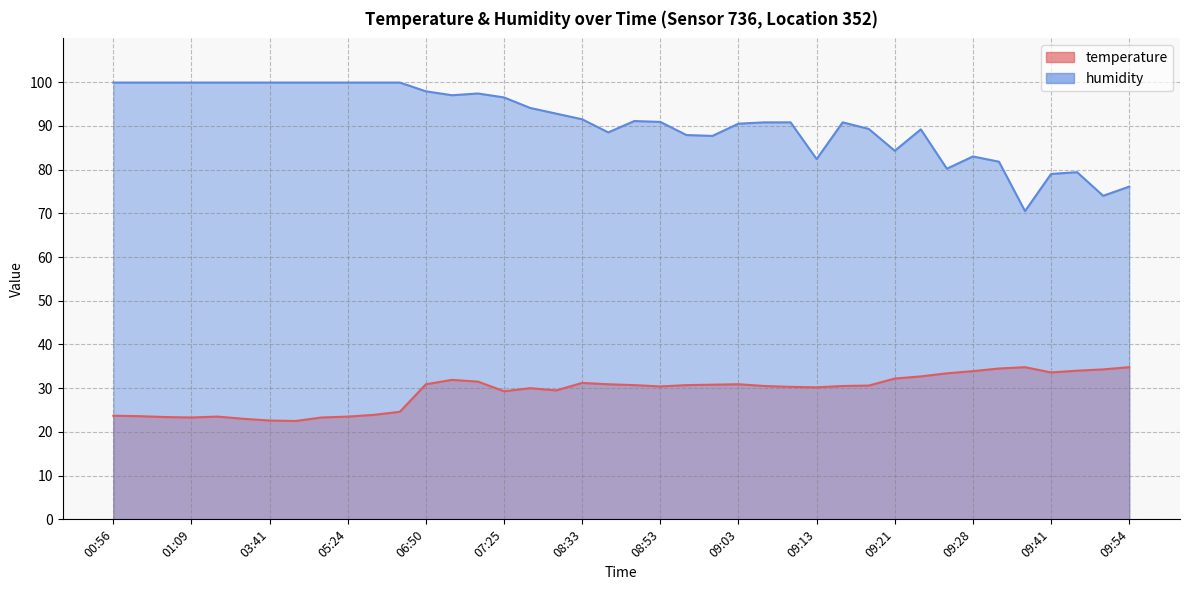

Reading right to left, what are all the values shown in this chart?

temperature: 09:54=34.8	09:49=34.3	09:44=34.0	09:41=33.6	09:34=34.8	09:31=34.5	09:28=33.9	09:26=33.4	09:23=32.7	09:21=32.2	09:18=30.6	09:16=30.5	09:13=30.2	09:10=30.3	09:08=30.5	09:03=30.9	09:01=30.8	08:58=30.7	08:53=30.4	08:51=30.7	08:46=30.9	08:33=31.2	08:16=29.5	07:42=30.0	07:25=29.3	07:07=31.5	07:02=31.9	06:50=30.9	06:16=24.6	05:59=23.9	05:24=23.5	05:07=23.3	04:15=22.5	03:41=22.6	02:49=23.0	01:14=23.5	01:09=23.3	01:06=23.4	00:59=23.6	00:56=23.7
humidity: 09:54=76.1	09:49=74.0	09:44=79.4	09:41=79.0	09:34=70.5	09:31=81.8	09:28=83.0	09:26=80.2	09:23=89.2	09:21=84.3	09:18=89.3	09:16=90.8	09:13=82.4	09:10=90.8	09:08=90.8	09:03=90.5	09:01=87.7	08:58=87.9	08:53=90.9	08:51=91.1	08:46=88.5	08:33=91.5	08:16=92.8	07:42=94.1	07:25=96.5	07:07=97.4	07:02=97.0	06:50=97.9	06:16=99.9	05:59=99.9	05:24=99.9	05:07=99.9	04:15=99.9	03:41=99.9	02:49=99.9	01:14=99.9	01:09=99.9	01:06=99.9	00:59=99.9	00:56=99.9